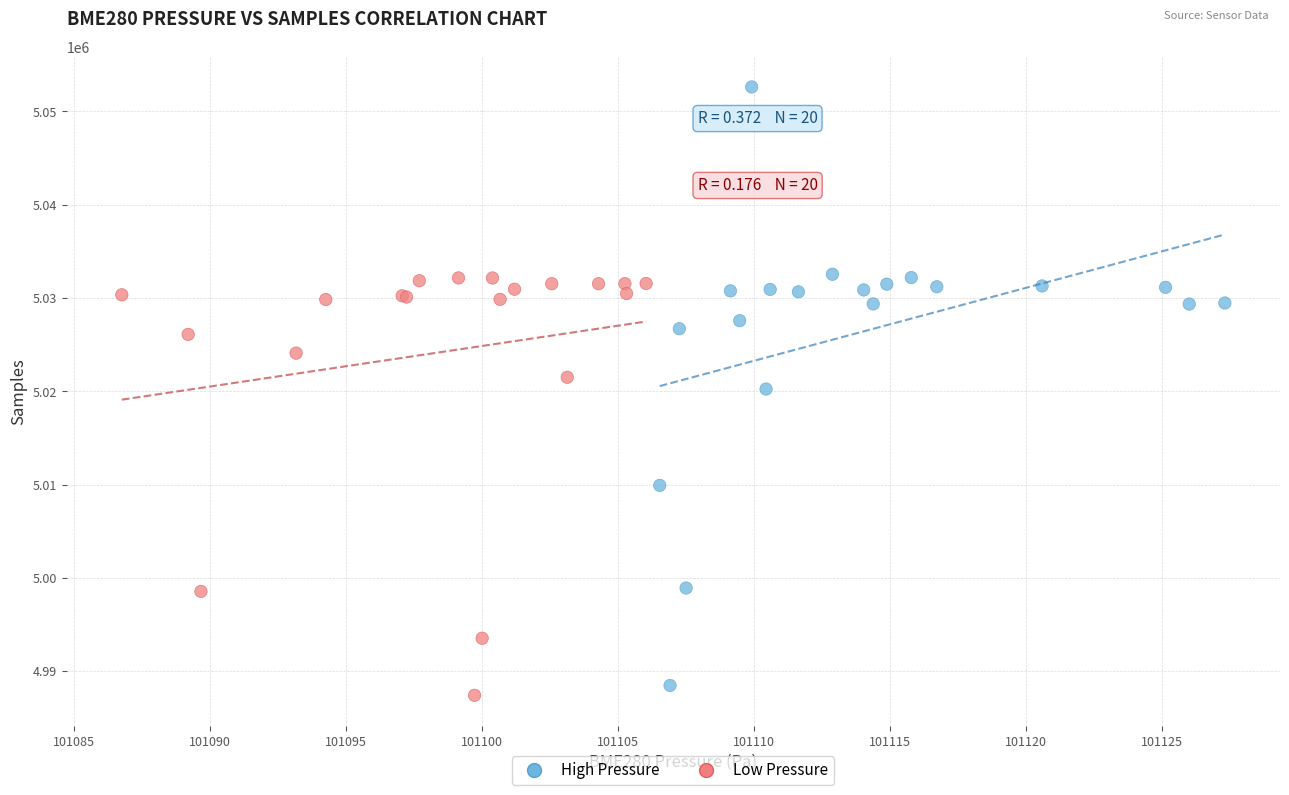

Which series has the largest Y range (max minus min)?

High Pressure